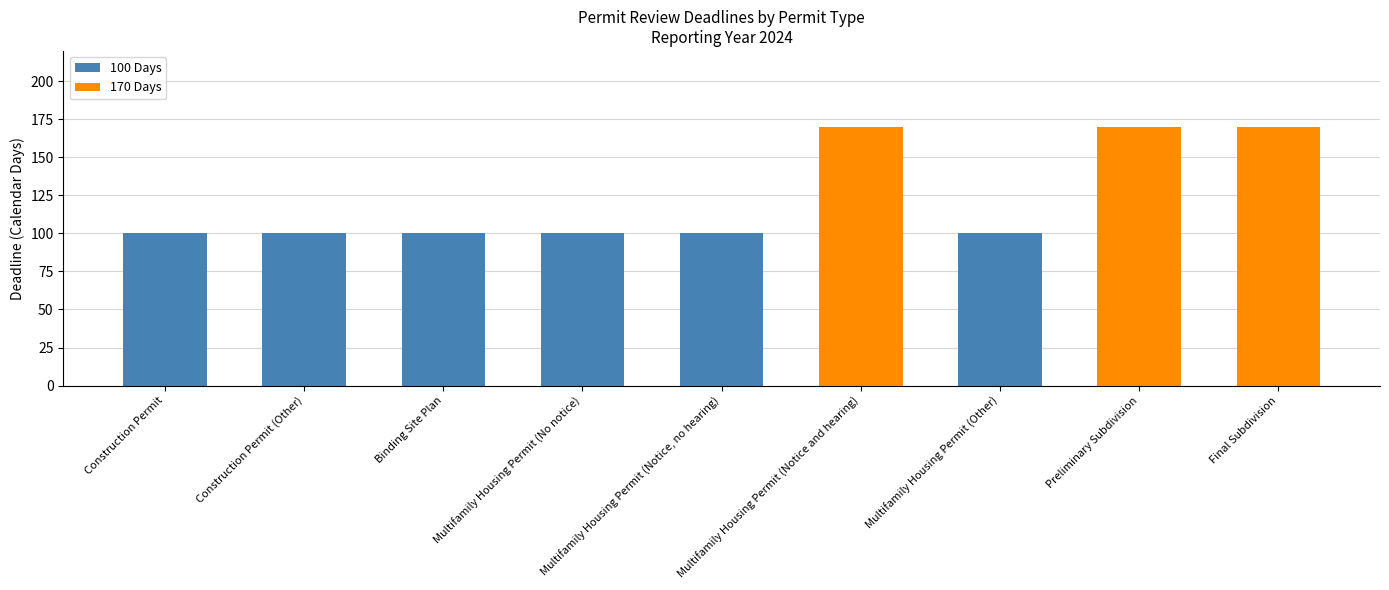

Reading left to right, extract all data points from this chart.

Construction Permit=100	Construction Permit (Other)=100	Binding Site Plan=100	Multifamily Housing Permit (No notice)=100	Multifamily Housing Permit (Notice, no hearing)=100	Multifamily Housing Permit (Notice and hearing)=170	Multifamily Housing Permit (Other)=100	Preliminary Subdivision=170	Final Subdivision=170